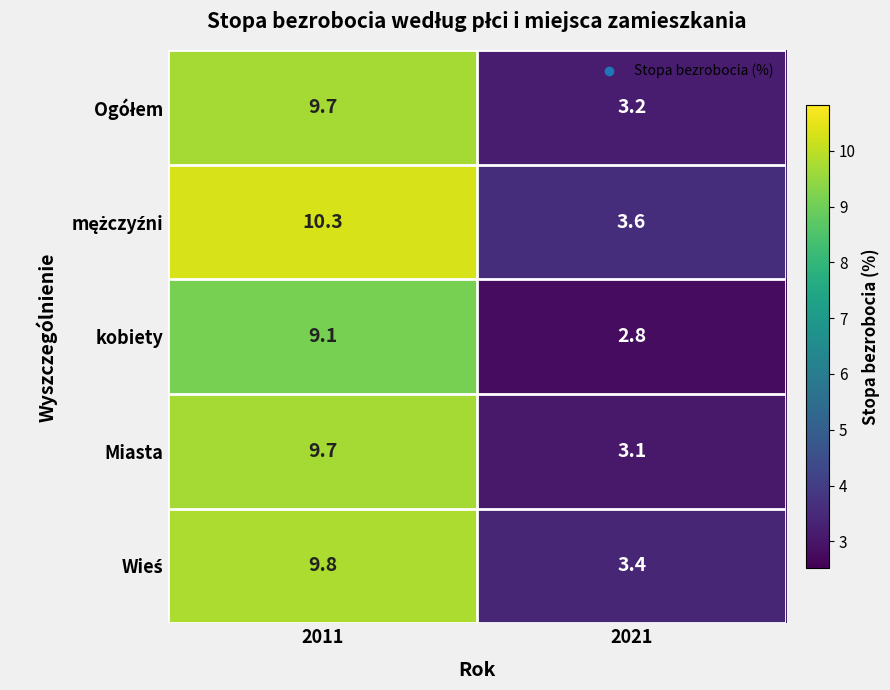

Is it true that kobiety equals 0.9 at 2021?

False